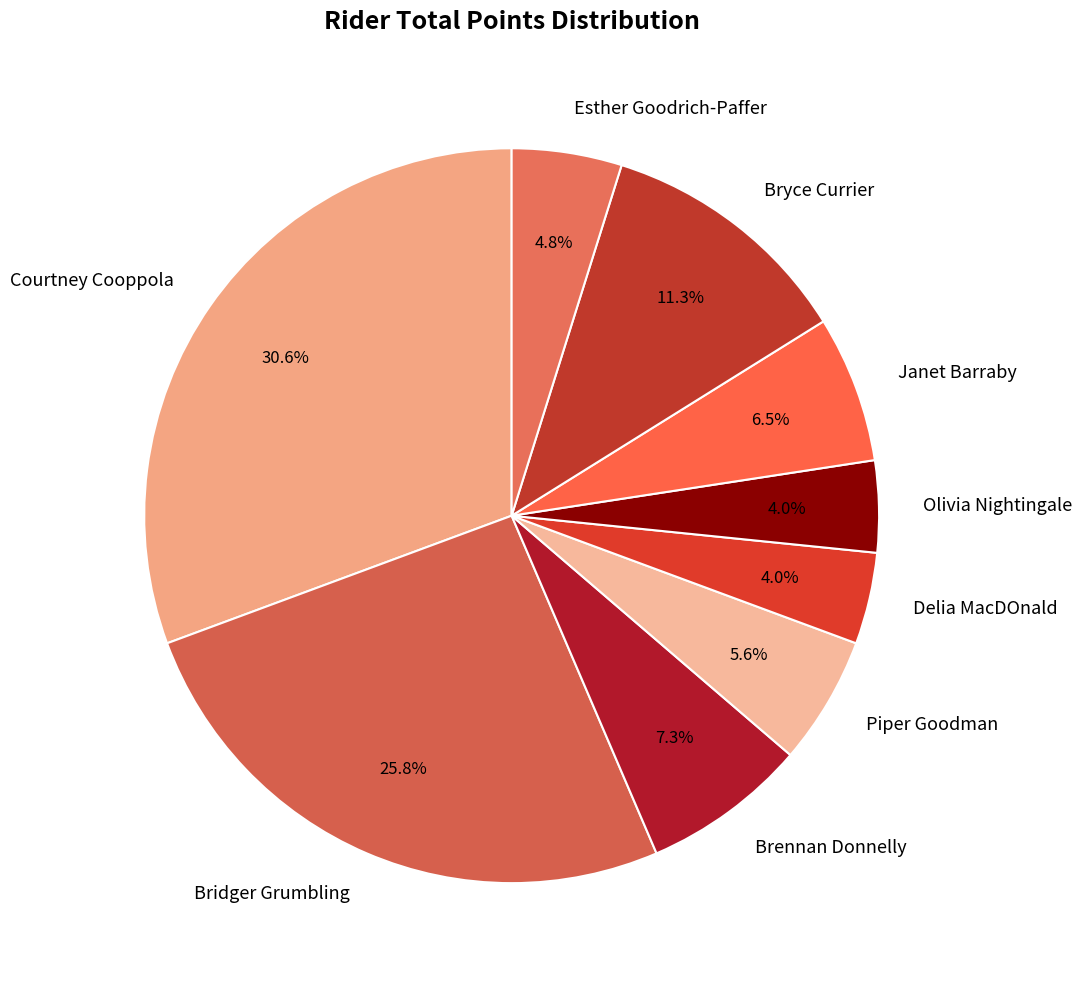

Is there a majority slice in this chart?

No